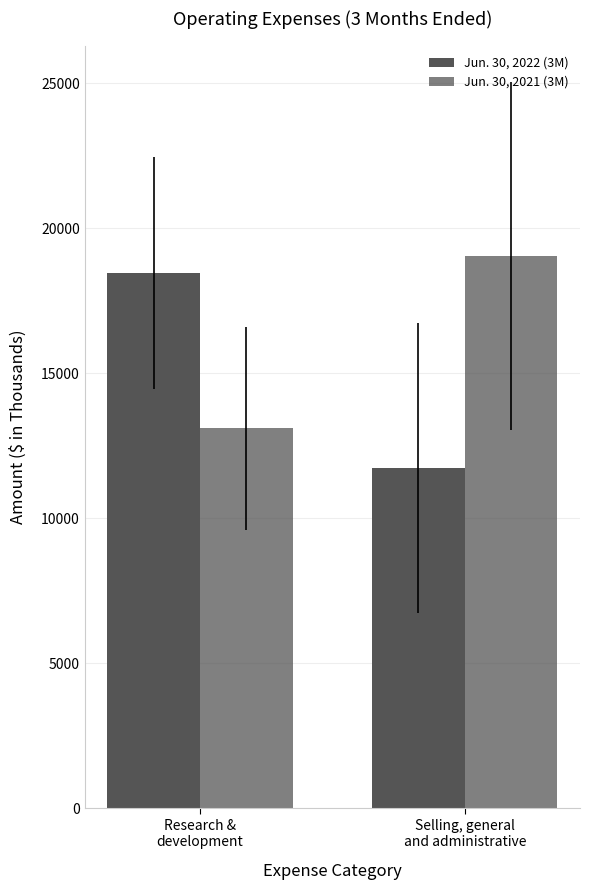

What is the value of the Jun. 30, 2022 (3M) bar at the 2nd from the left?

11741